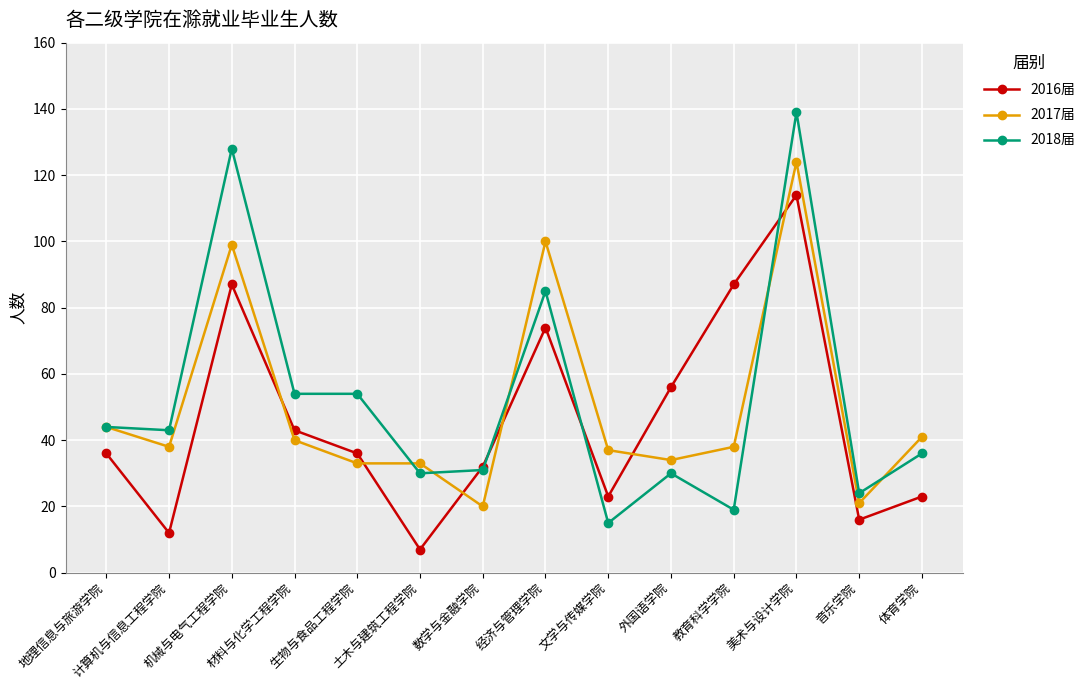

Rank the series at 音乐学院 from lowest to highest value.

2016届, 2017届, 2018届